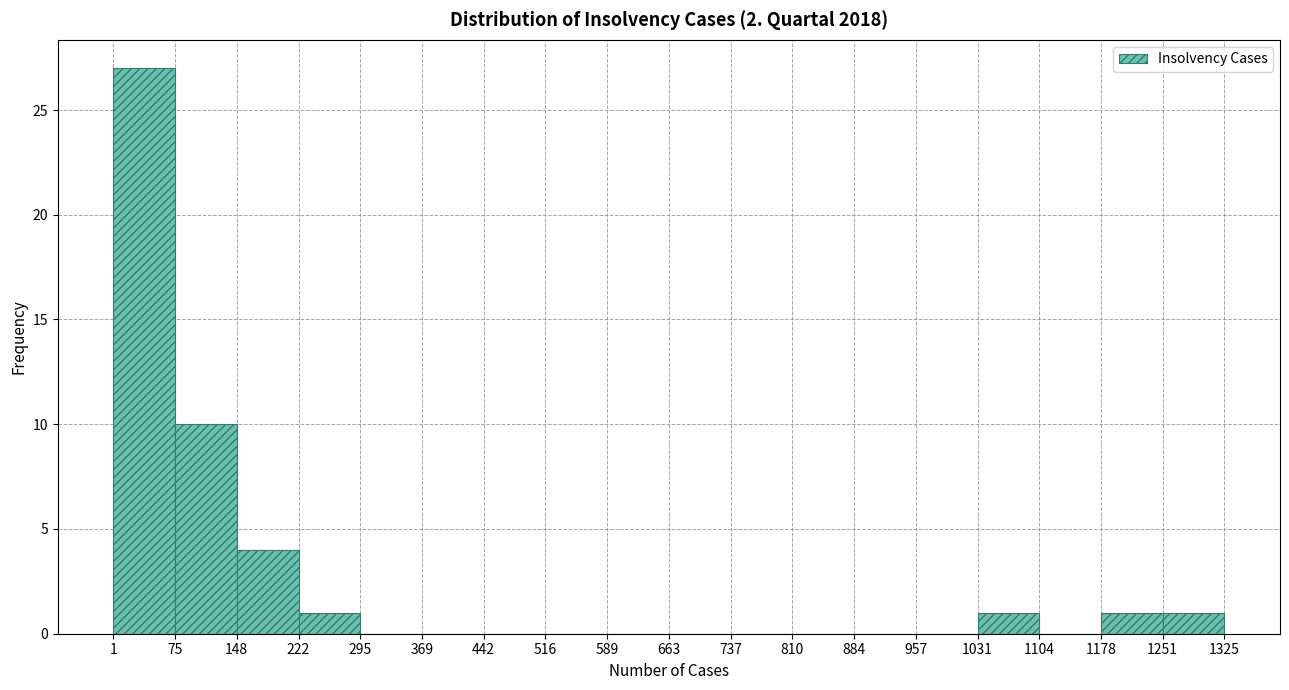

Which range on the x-axis has the tallest bar?

1 to 75